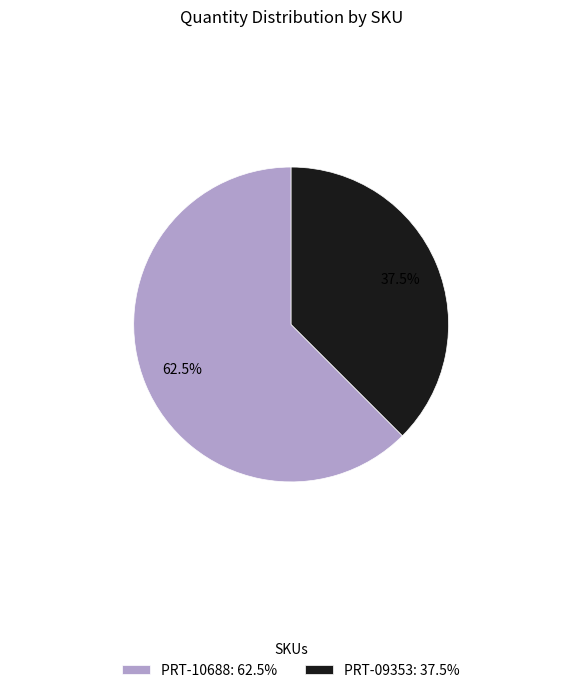

Between PRT-10688: 62.5% and PRT-09353: 37.5%, which is larger?

PRT-10688: 62.5%